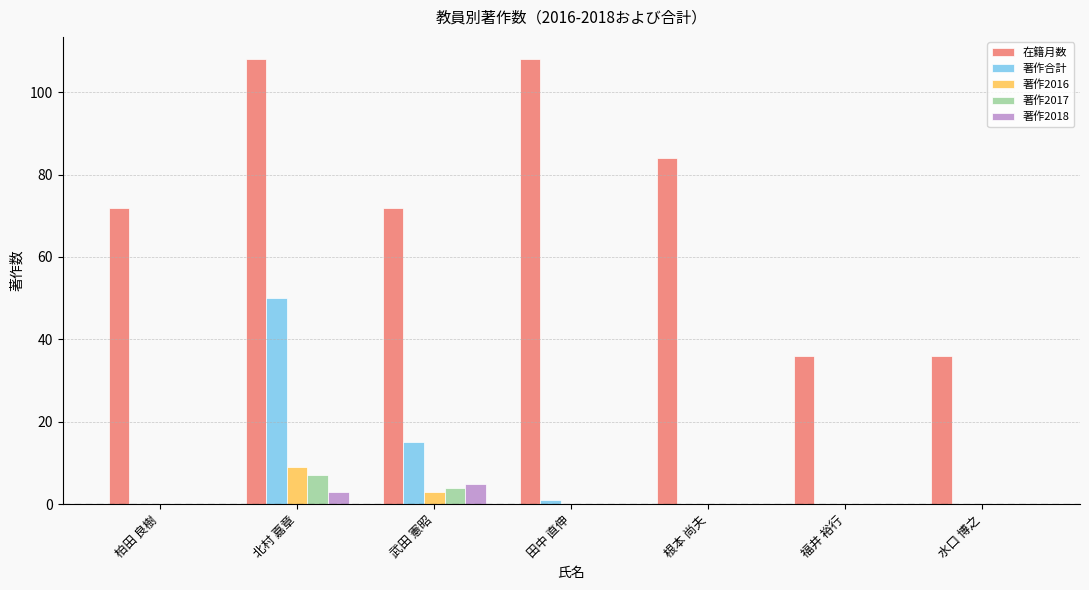

Does the chart contain stacked bars?

No